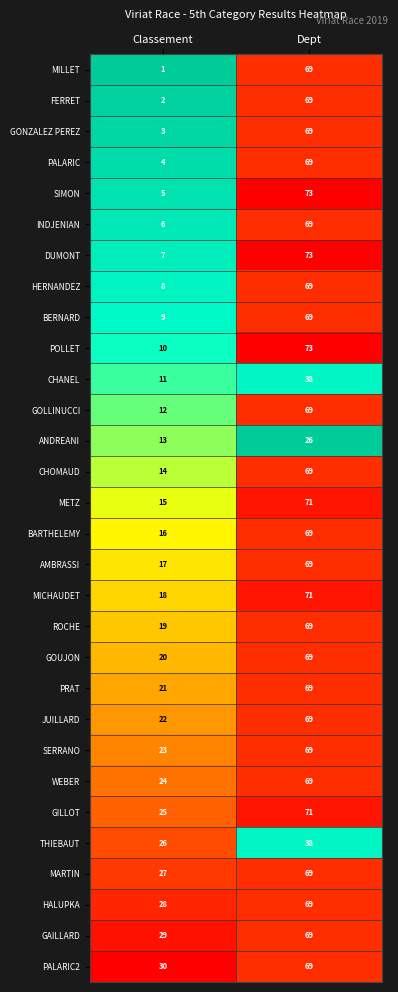

What is the total value across all series at Dept?

1983